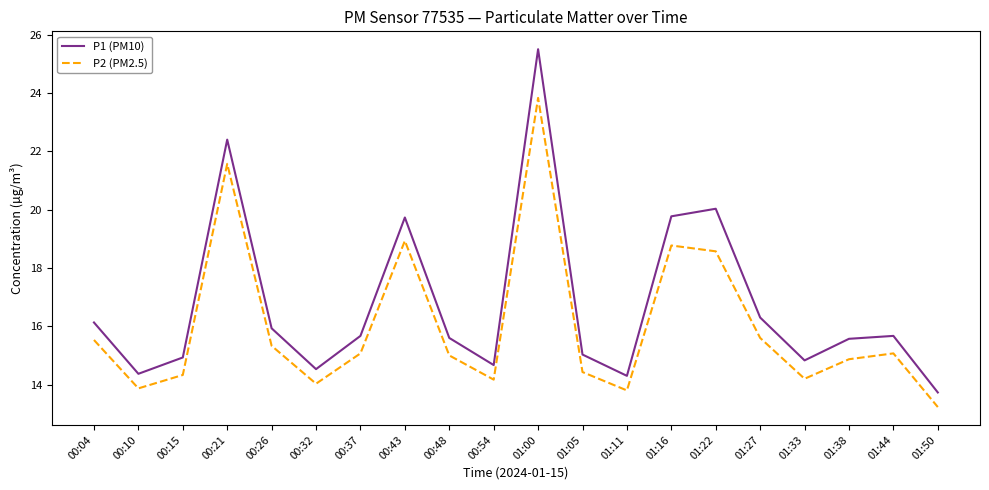

What is the maximum value for P2 (PM2.5)?

23.8